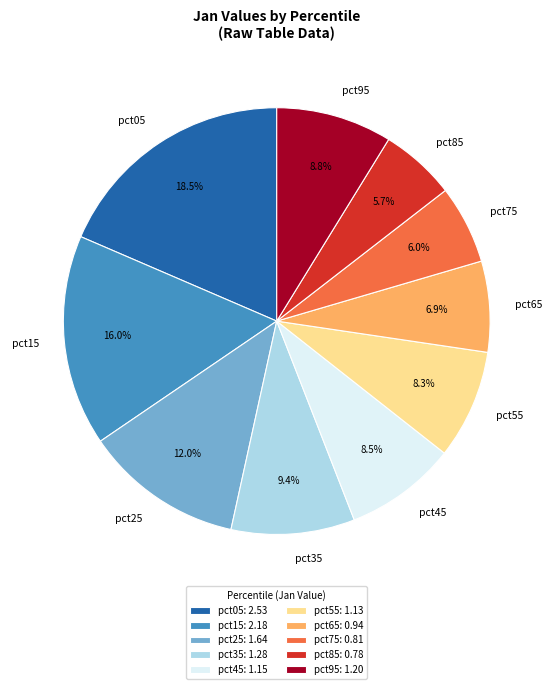

To the nearest percent, what is the combined percentage of pct55 and pct45?

17%